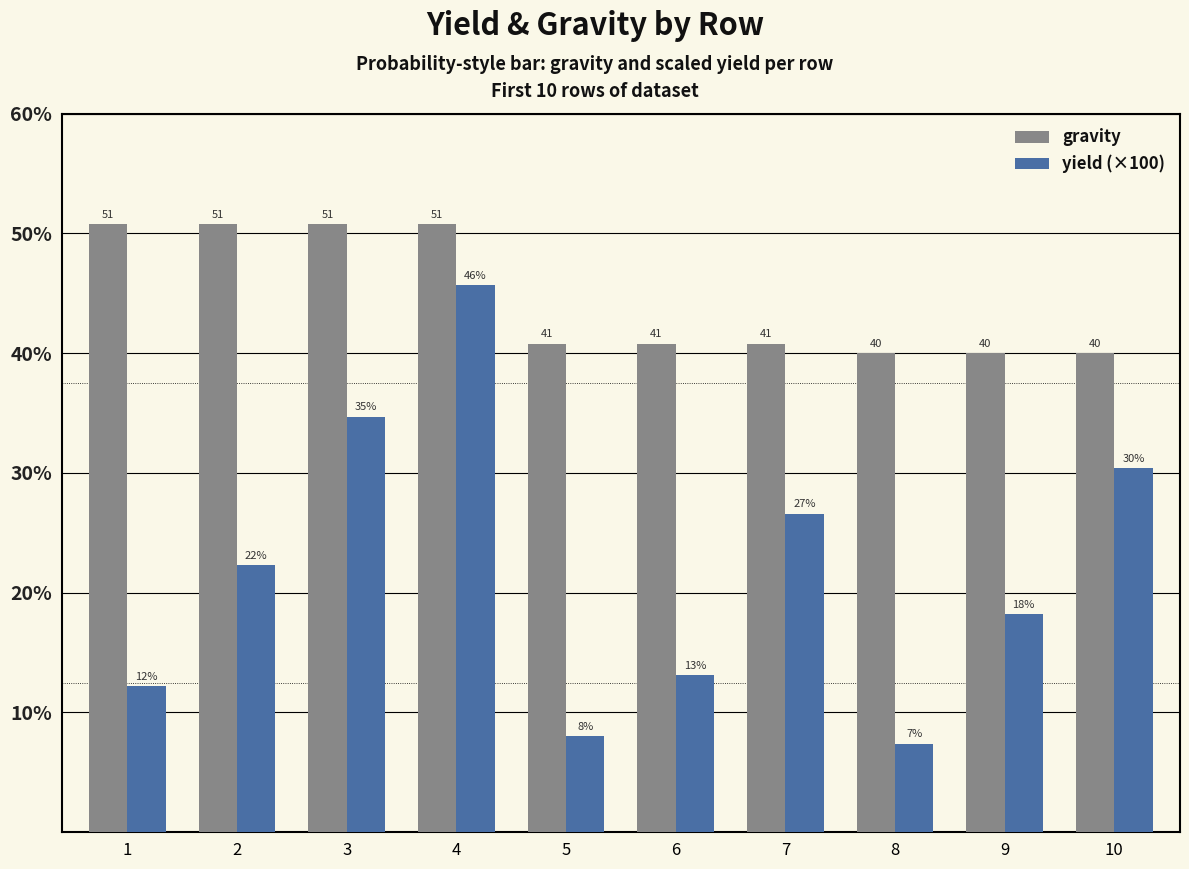

Between 4 and 9, which series saw the biggest shift?

yield (×100)